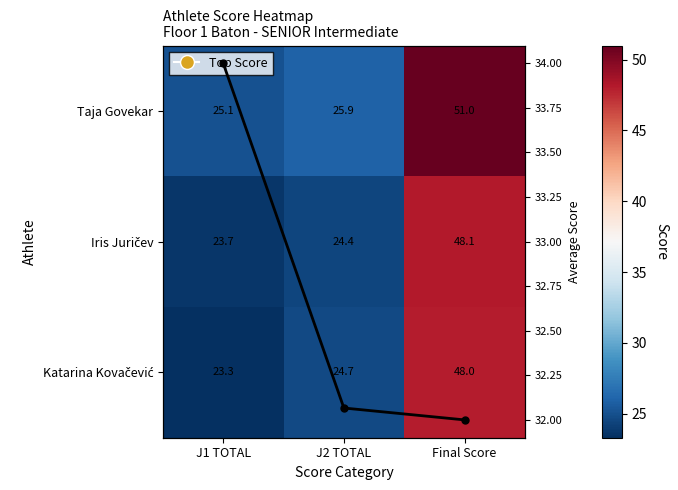

What is the difference between the maximum and minimum values in the Avg Score series?

2.0